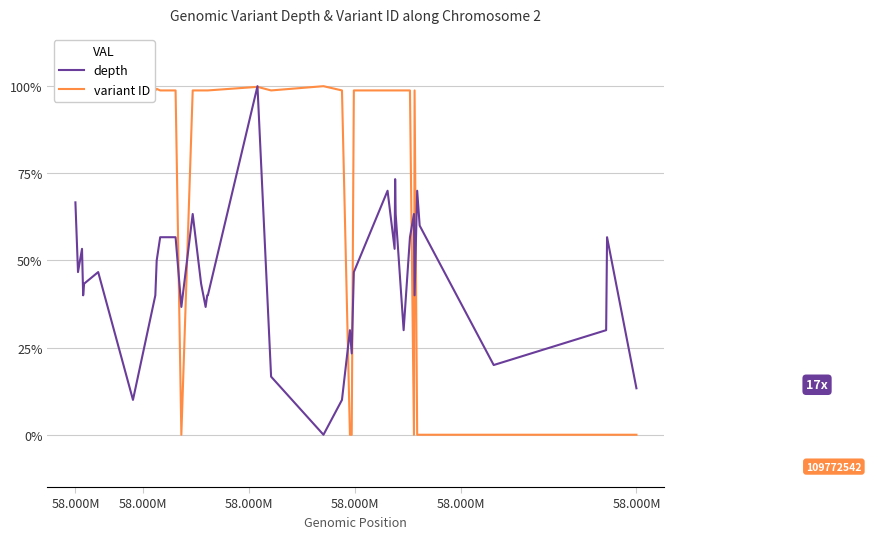

What is the highest value of the depth series?

100.0